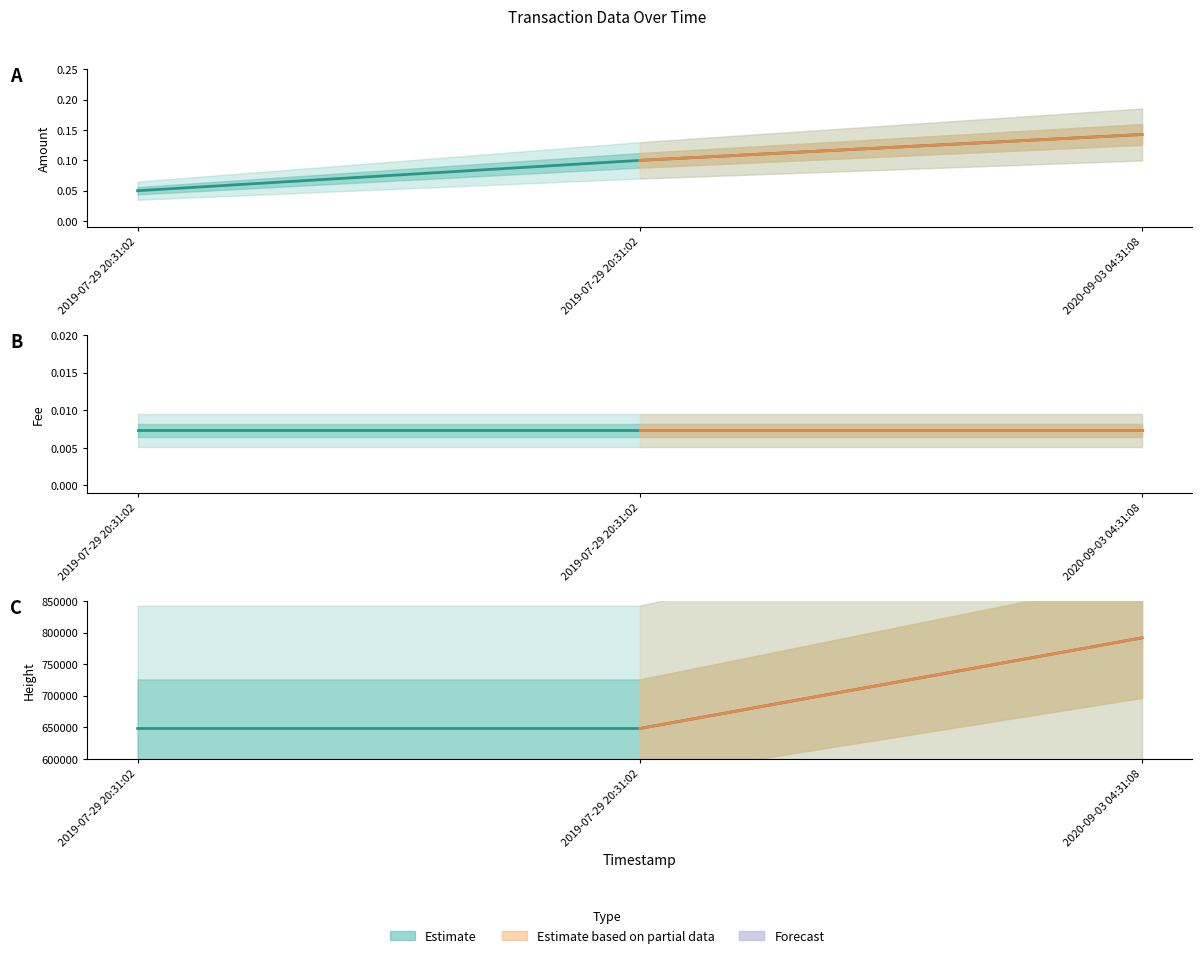

Which series has the widest spread of values?

Height